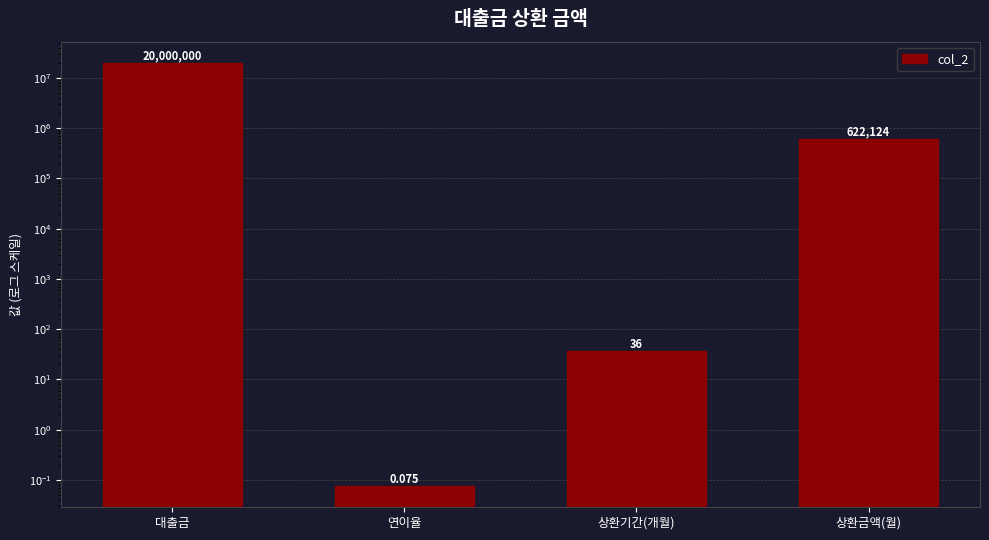

Are the bars horizontal?

No